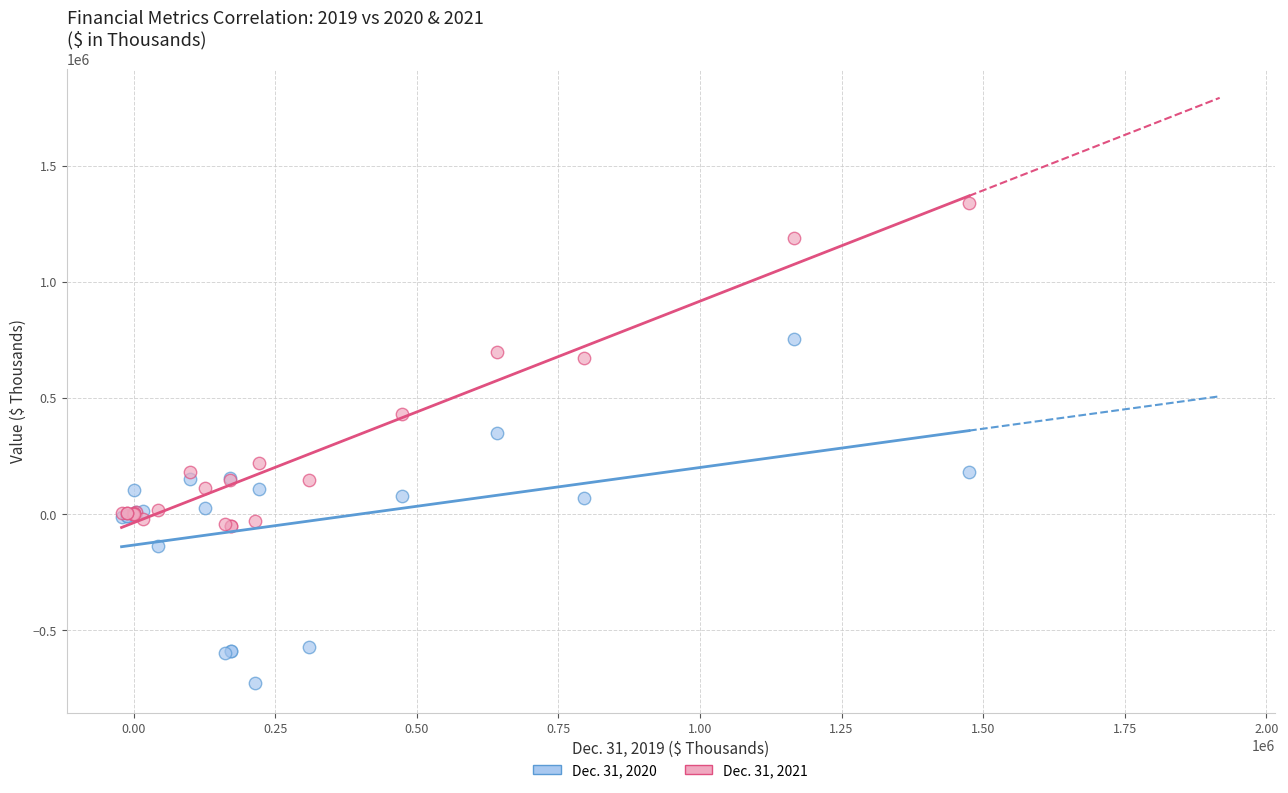

What are all the series names shown in the legend?

Dec. 31, 2020, Dec. 31, 2021